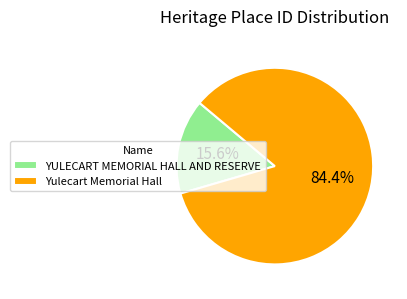

How much of the chart is everything except Yulecart Memorial Hall?

15.6%